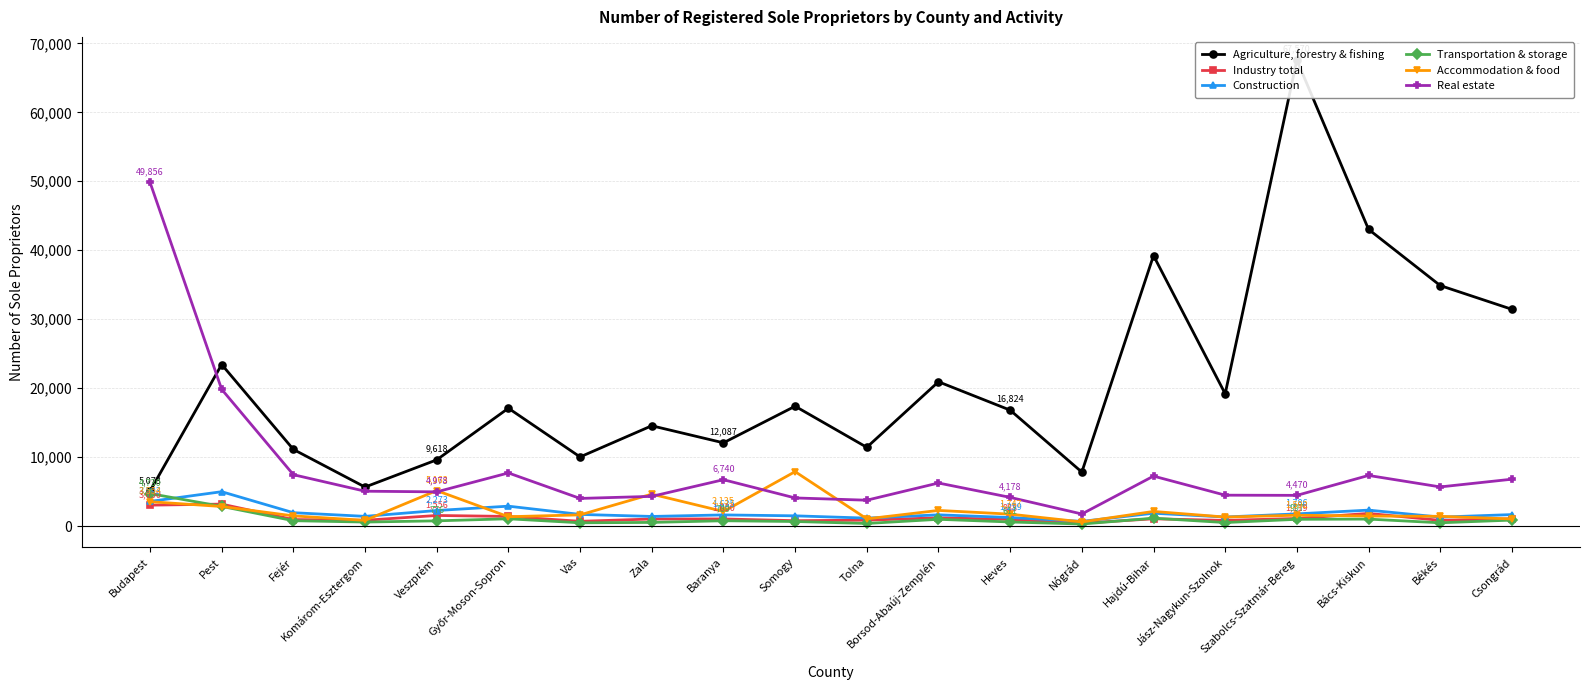

What position from the left is Békés?

19